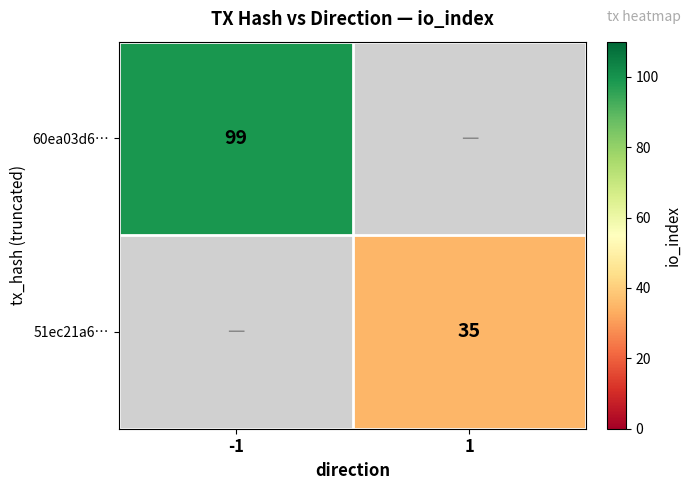

The value of 51ec21a6… at 1 is 21. True or false?

False